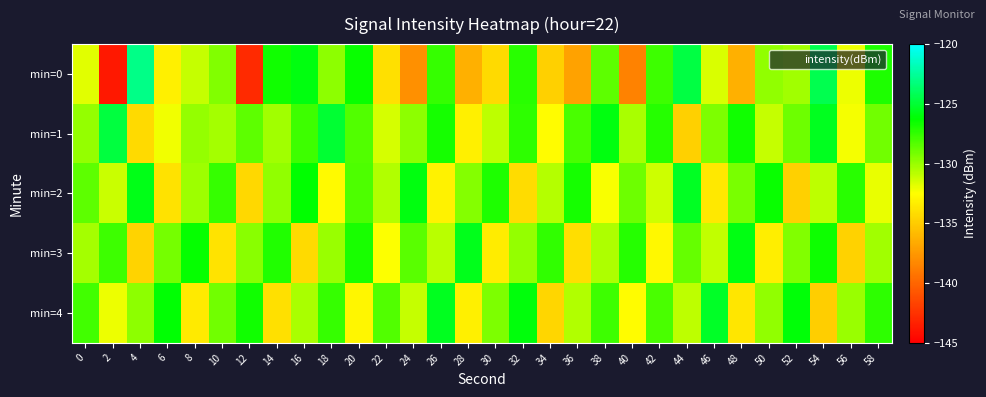

Reading left to right, list all the values displayed in this chart.

min=0: 0=-131.8	2=-143.8	4=-123.0	6=-133.3	8=-131.0	10=-129.5	12=-142.9	14=-126.7	16=-125.9	18=-129.7	20=-126.5	22=-134.0	24=-137.9	26=-127.5	28=-136.4	30=-134.3	32=-127.3	34=-134.8	36=-137.1	38=-128.6	40=-138.6	42=-127.7	44=-124.7	46=-131.6	48=-136.3	50=-129.8	52=-130.2	54=-124.3	56=-132.1	58=-127.0
min=1: 0=-129.9	2=-124.7	4=-134.3	6=-132.2	8=-130.0	10=-130.3	12=-128.6	14=-130.3	16=-127.8	18=-125.0	20=-128.3	22=-131.5	24=-129.7	26=-126.8	28=-133.2	30=-130.9	32=-127.4	34=-132.6	36=-128.1	38=-125.9	40=-130.4	42=-127.2	44=-134.8	46=-129.3	48=-126.7	50=-131.1	52=-128.9	54=-125.5	56=-132.3	58=-129.0
min=2: 0=-128.5	2=-131.2	4=-125.7	6=-133.9	8=-130.1	10=-127.6	12=-134.4	14=-129.8	16=-126.3	18=-132.7	20=-128.2	22=-130.6	24=-125.9	26=-133.1	28=-129.5	30=-127.0	32=-134.2	34=-130.7	36=-126.8	38=-132.4	40=-128.9	42=-131.3	44=-125.4	46=-133.6	48=-129.2	50=-126.5	52=-134.8	54=-130.9	56=-127.3	58=-132.0
min=3: 0=-130.3	2=-127.8	4=-134.6	6=-129.1	8=-126.4	10=-133.8	12=-129.6	14=-127.1	16=-134.3	18=-130.0	20=-126.9	22=-132.5	24=-128.4	26=-130.8	28=-125.6	30=-133.4	32=-129.9	34=-127.5	36=-134.1	38=-130.5	40=-127.2	42=-132.8	44=-128.7	46=-131.0	48=-125.8	50=-133.3	52=-129.4	54=-126.6	56=-134.7	58=-130.2
min=4: 0=-127.9	2=-132.1	4=-129.7	6=-126.2	8=-133.5	10=-129.0	12=-126.7	14=-134.0	16=-130.4	18=-127.6	20=-132.9	22=-128.3	24=-131.1	26=-125.5	28=-133.2	30=-129.3	32=-126.0	34=-134.5	36=-130.6	38=-127.8	40=-132.6	42=-128.1	44=-130.9	46=-125.3	48=-133.7	50=-129.8	52=-126.1	54=-134.9	56=-130.0	58=-127.4